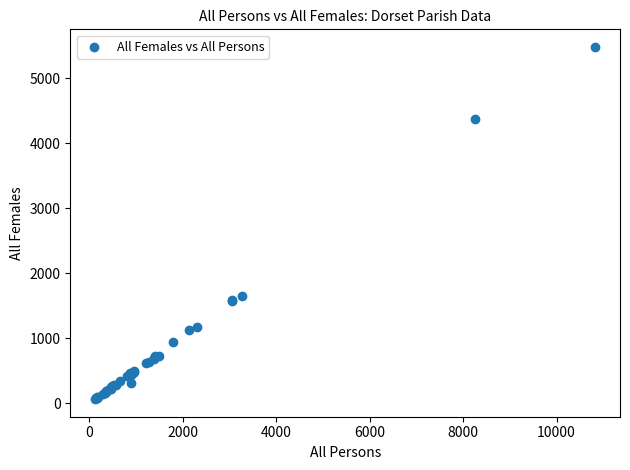

What Y value in the scatter plot is closest to 2773?

1653